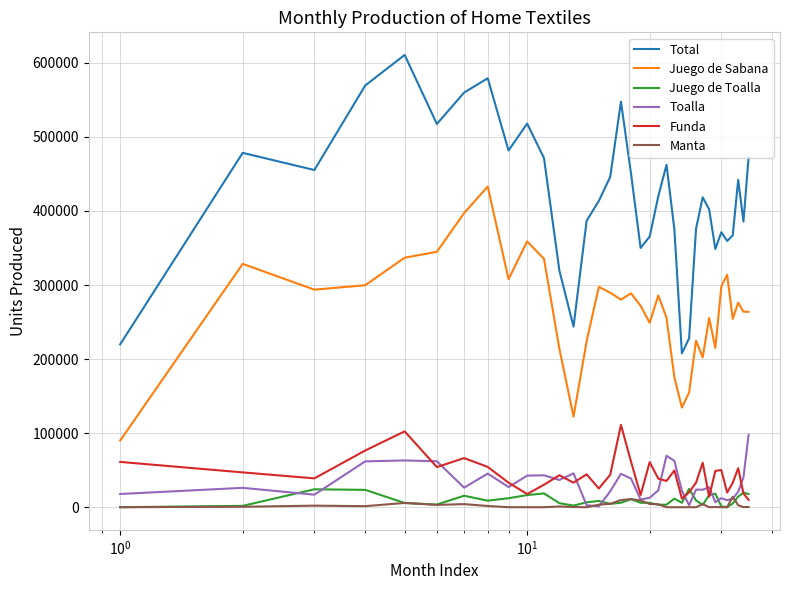

True or false: Funda and Juego de Sabana cross at least once.

False